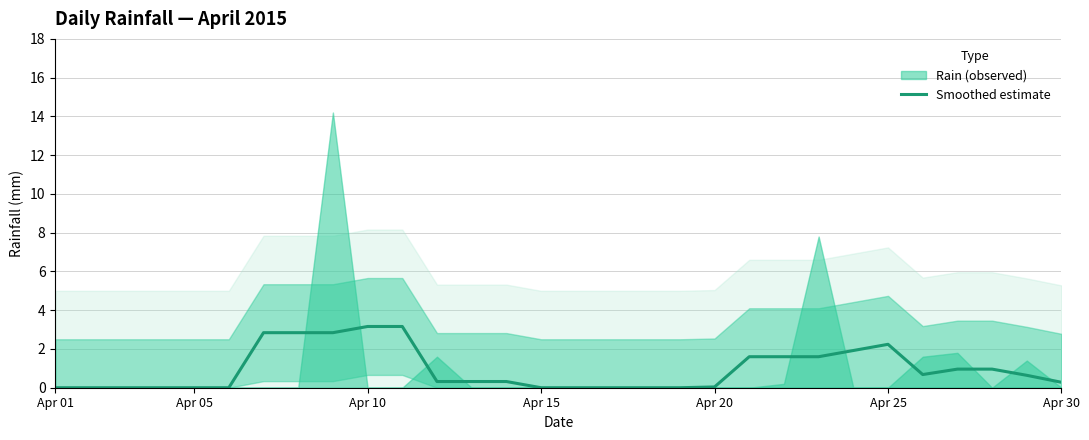

What is the value of the 23rd point from the left?

1.6